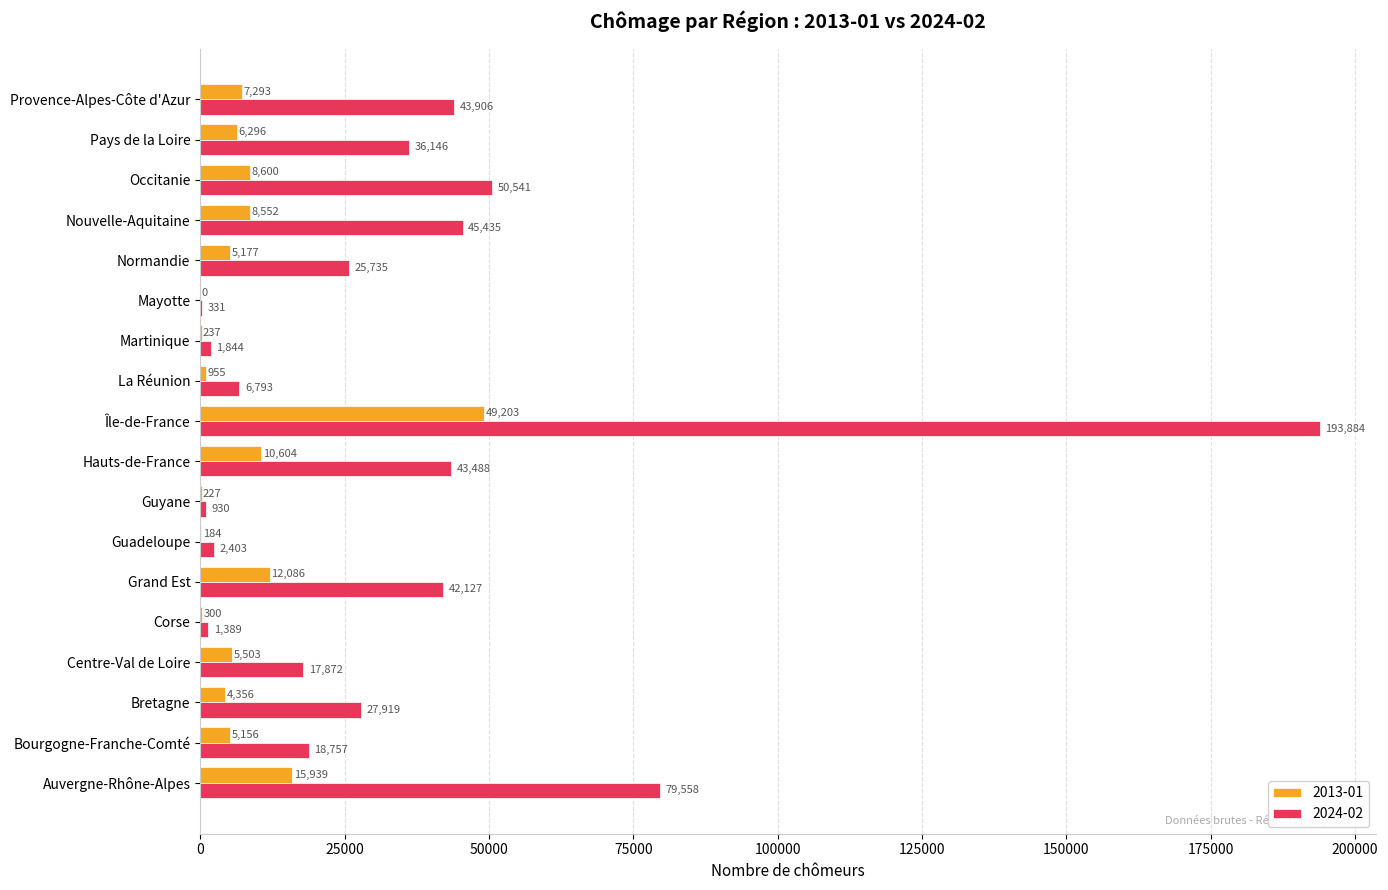

Which series changed the most between Hauts-de-France and Provence-Alpes-Côte d'Azur?

2013-01